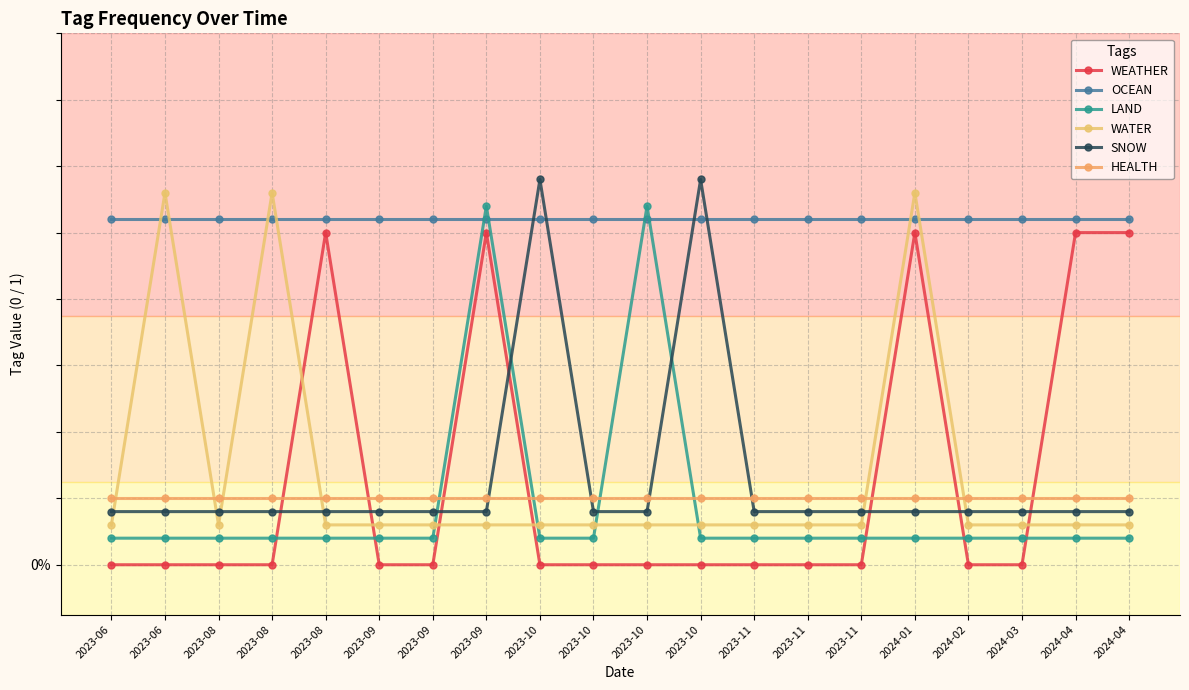

What is the spread (max minus min) of values at 2023-11?

1.0